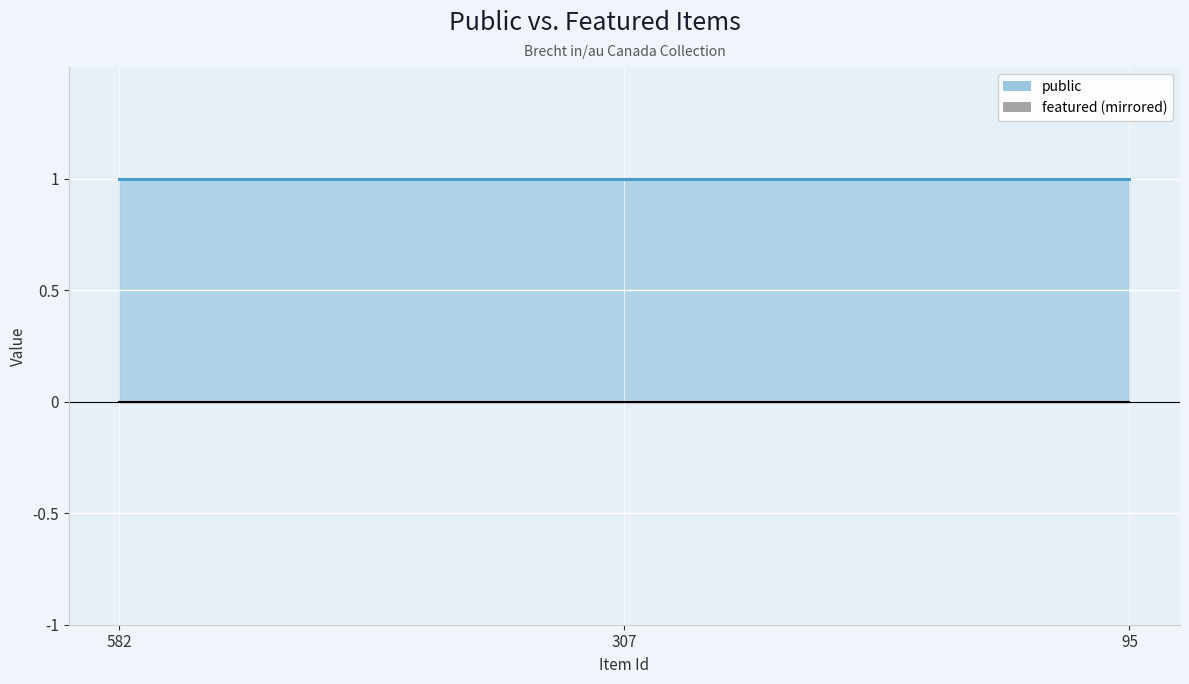

Reading left to right, what are all the values shown in this chart?

public: 1	1	1
featured: 0	0	0